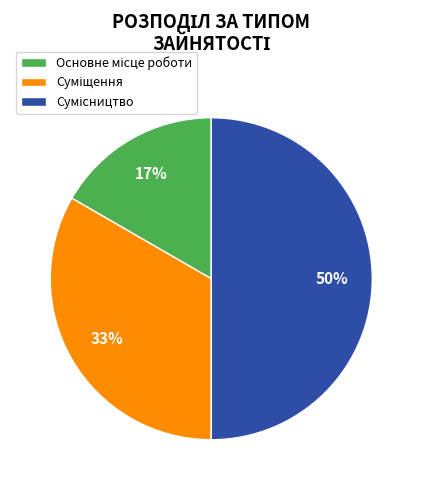

To the nearest percent, what is the difference between the largest and smallest slice percentages?

33%